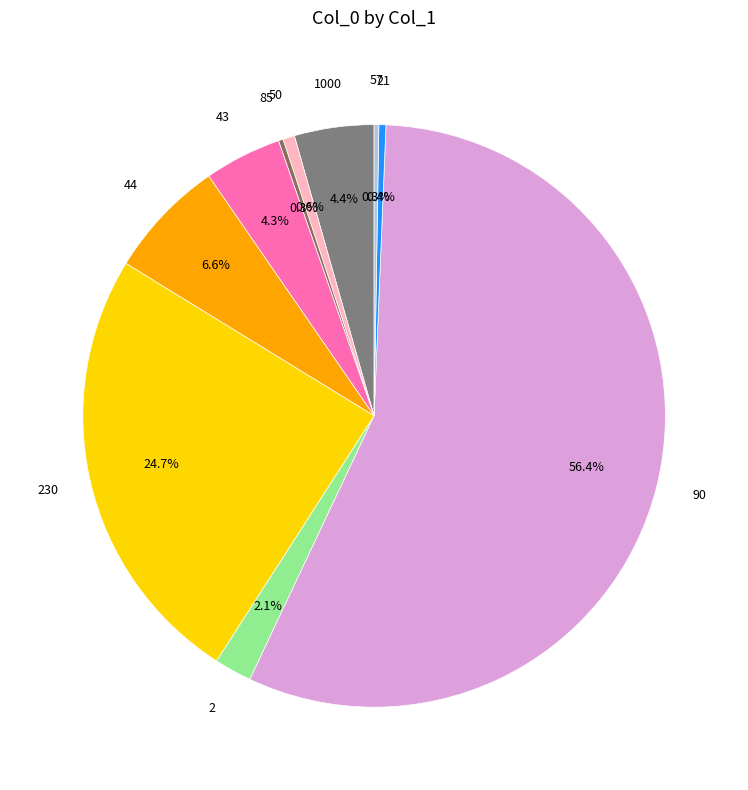

How many segments does this pie chart have?

10